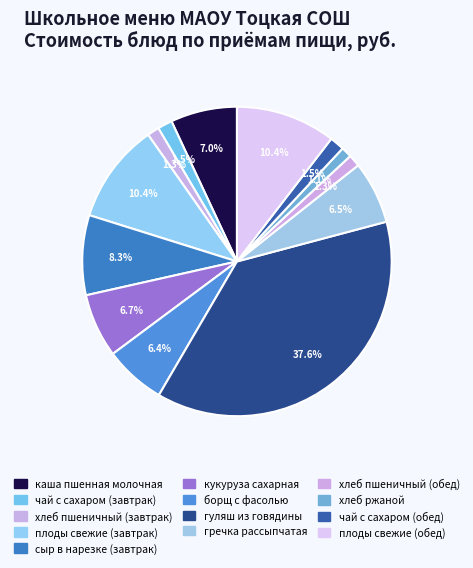

What percentage is the хлеб ржаной slice, to the nearest percent?

1%